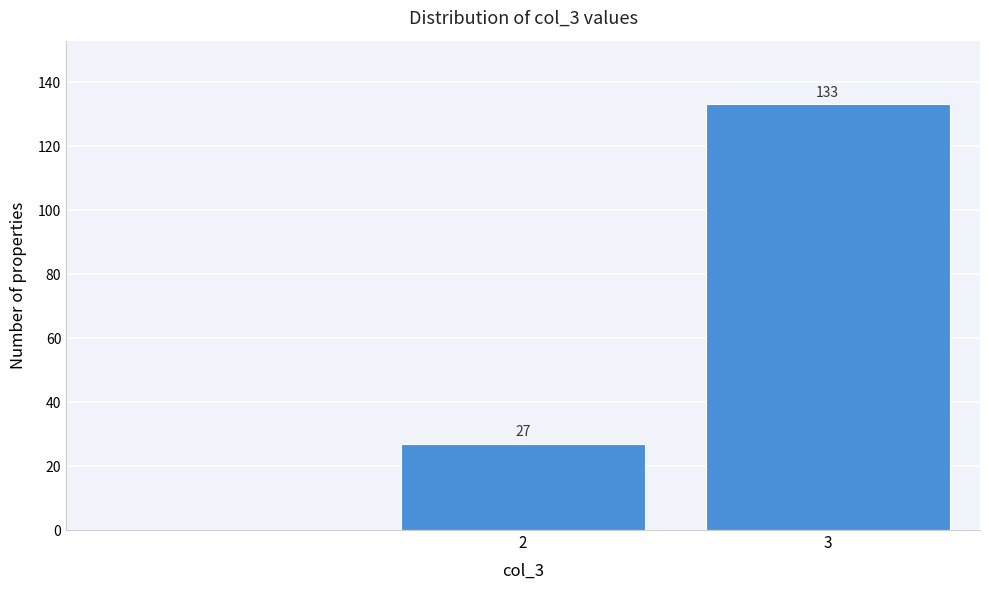

Reading right to left, list all the values displayed in this chart.

3=133	2=27